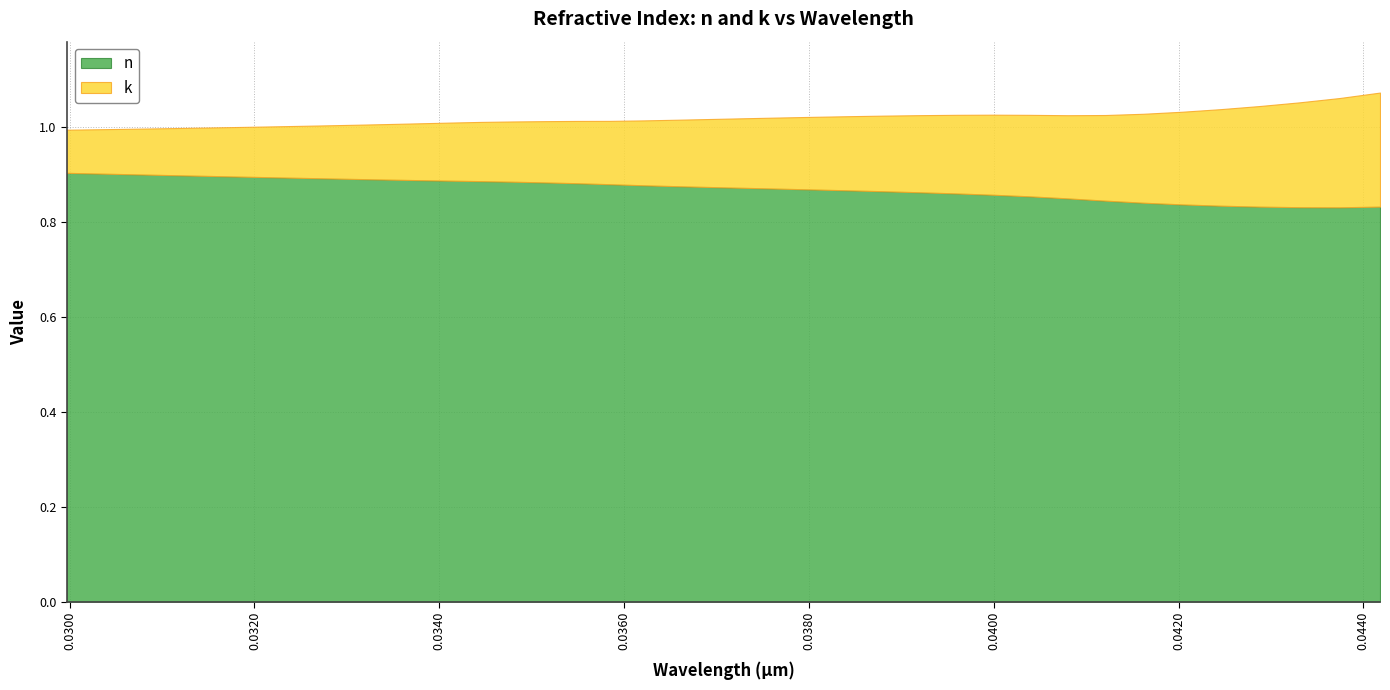

What is the maximum value shown in the chart?

0.9